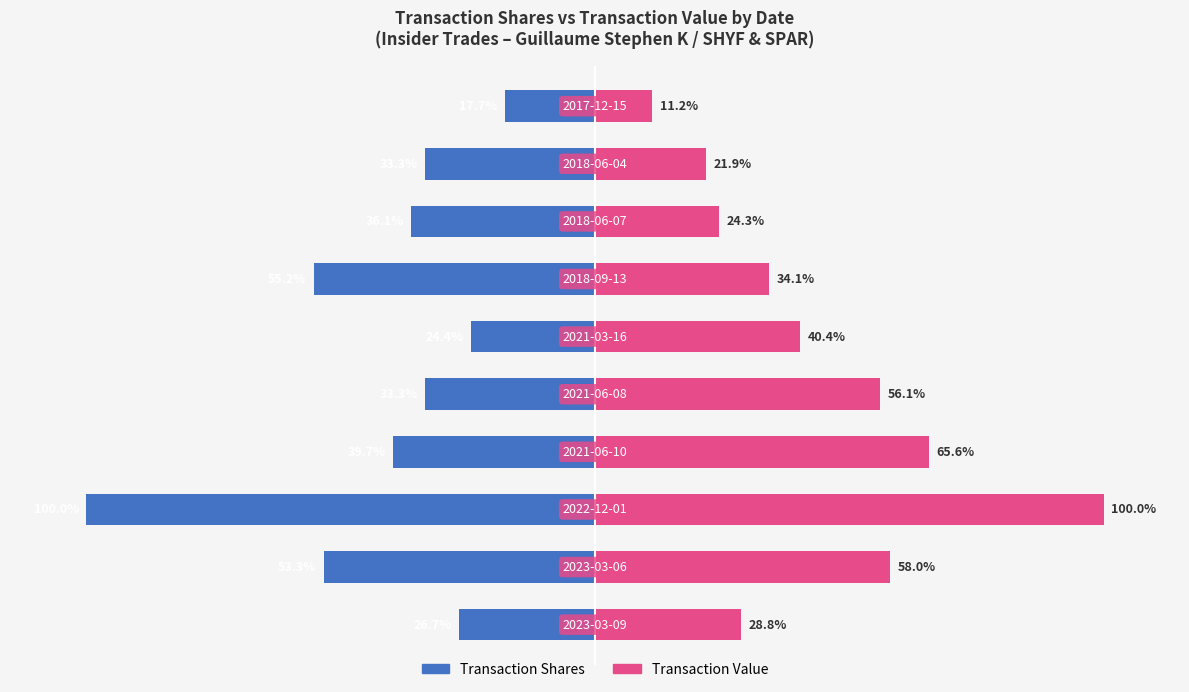

Which series has the largest range (max minus min)?

Transaction Value